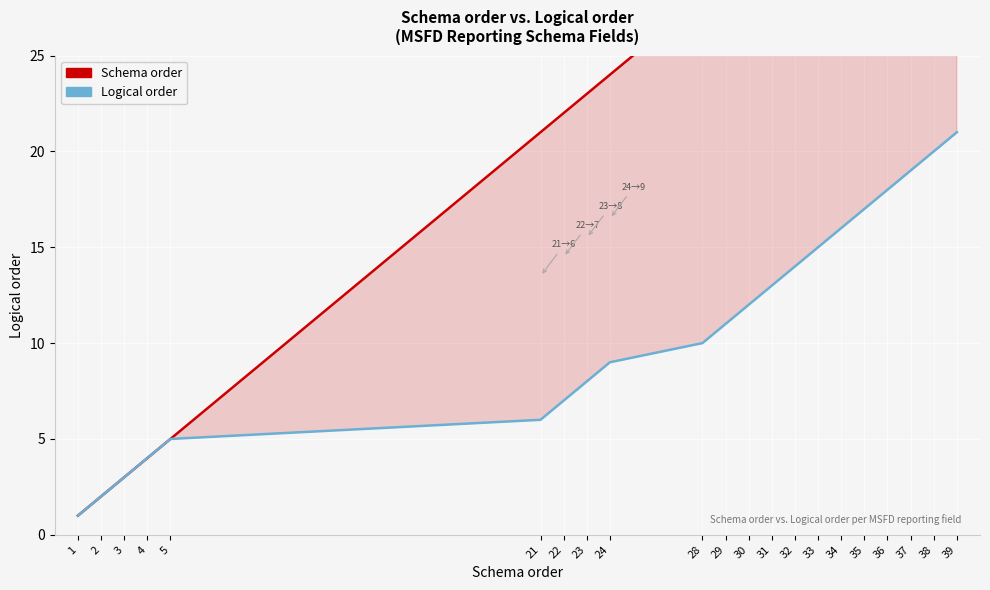

Which category has the lowest value in the Logical order series?

1